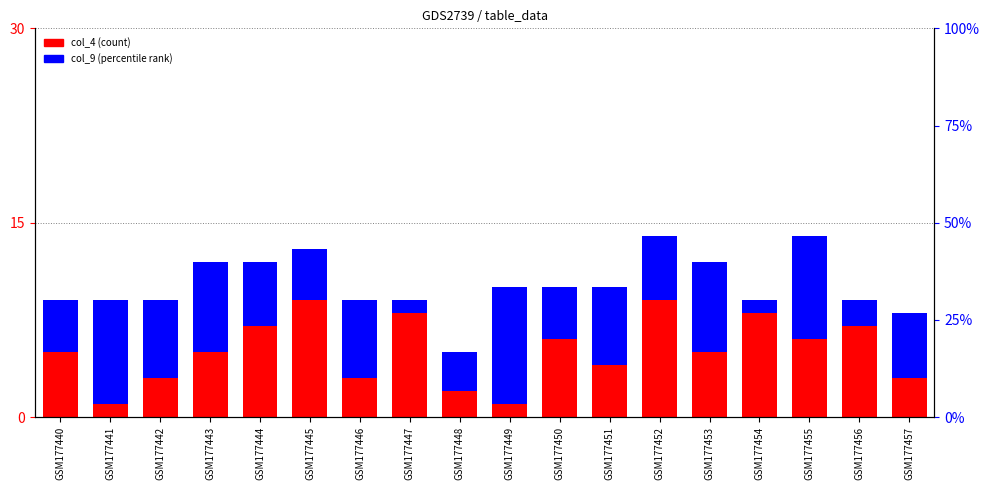

Between GSM177447 and GSM177455, which is larger?

GSM177447